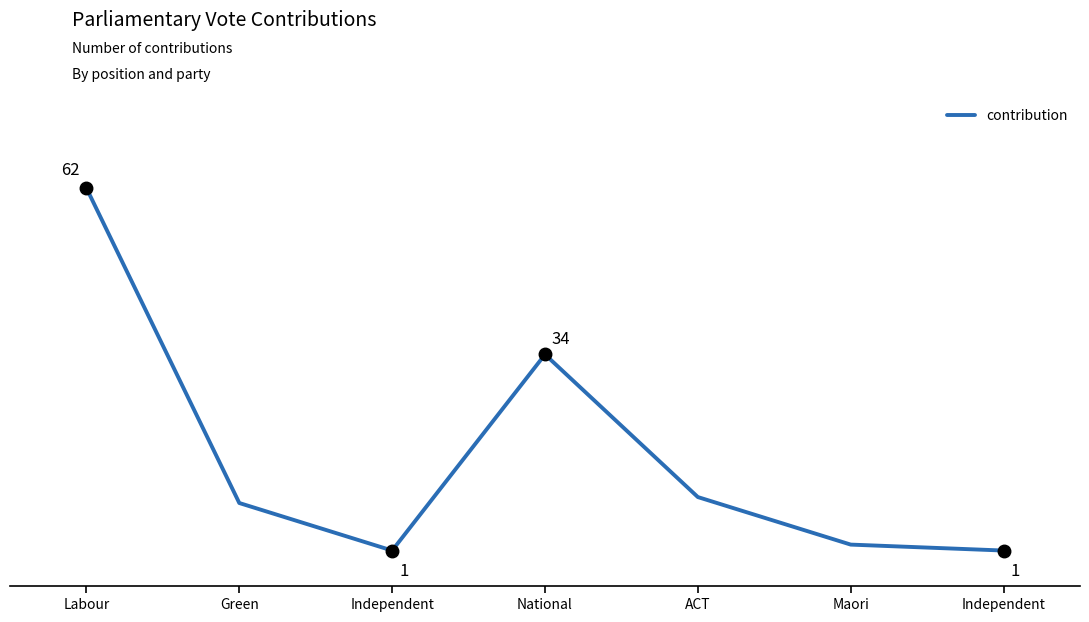

Does the chart have visible grid lines?

No